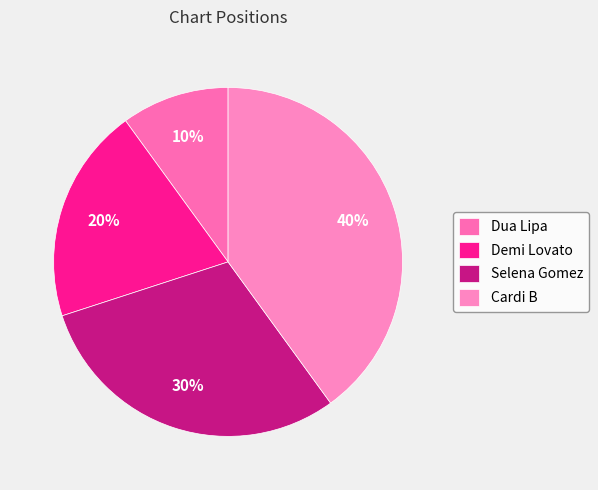

To the nearest percent, what portion does Selena Gomez represent?

30%